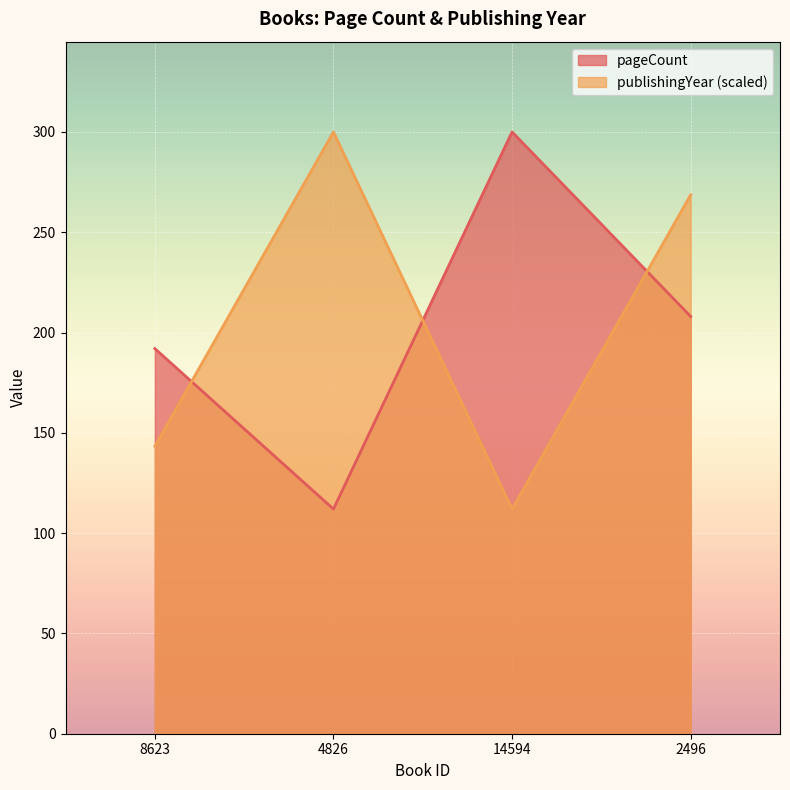

Where is the first local maximum for pageCount?

14594